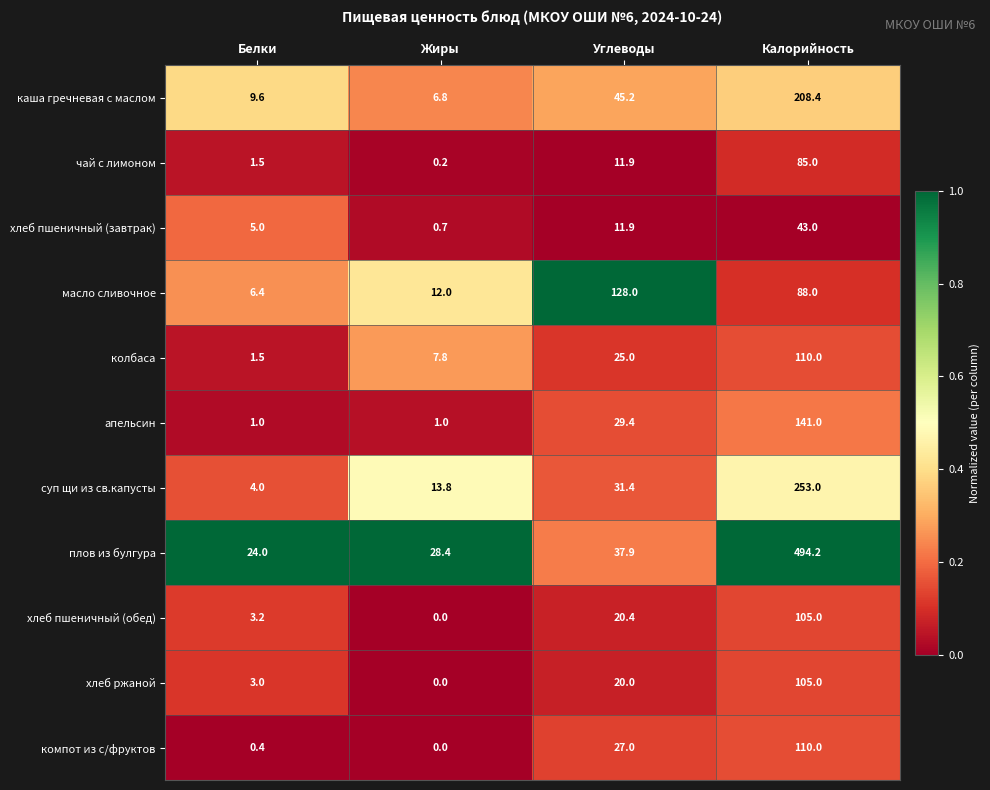

Is the value of колбаса at Калорийность greater than the value of апельсин at Углеводы?

Yes